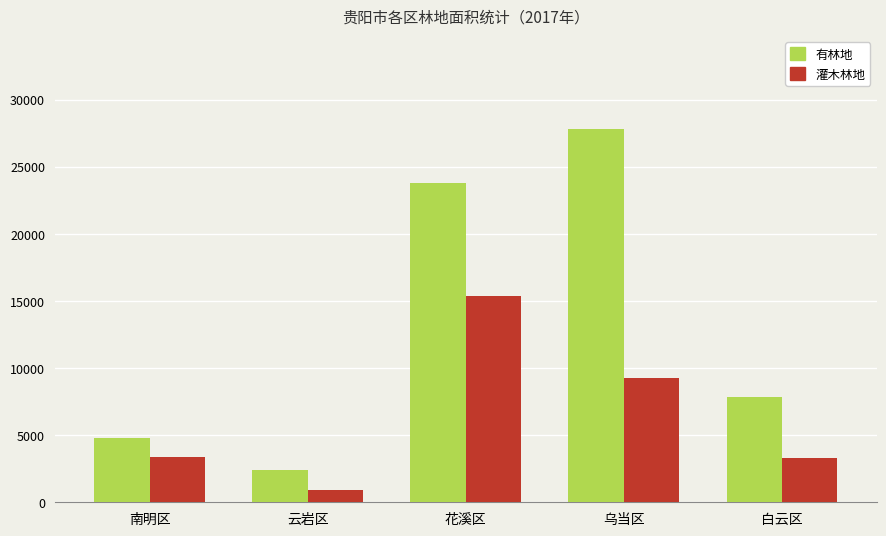

What value does the 有林地 series have at 南明区?

4754.9